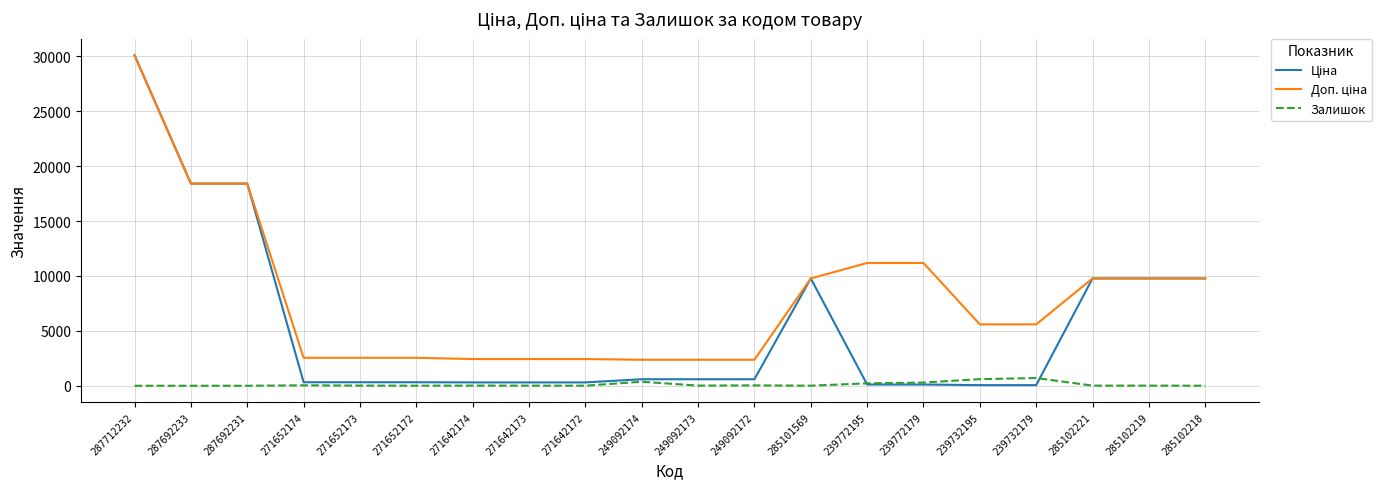

How many series are shown in this chart?

3